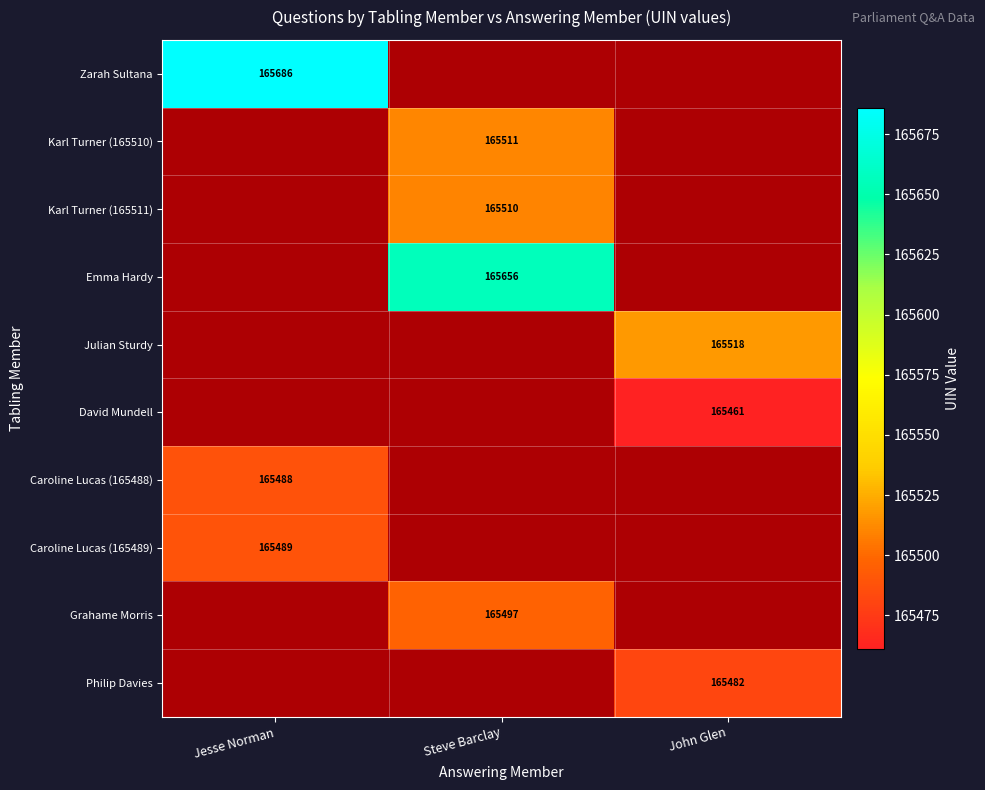

Which series has the largest range (max minus min)?

Zarah Sultana